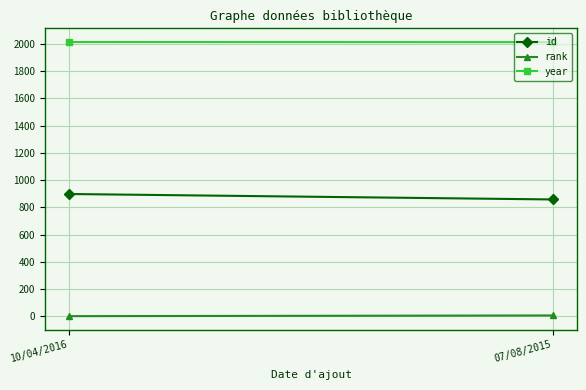

What is the minimum value for rank?

1